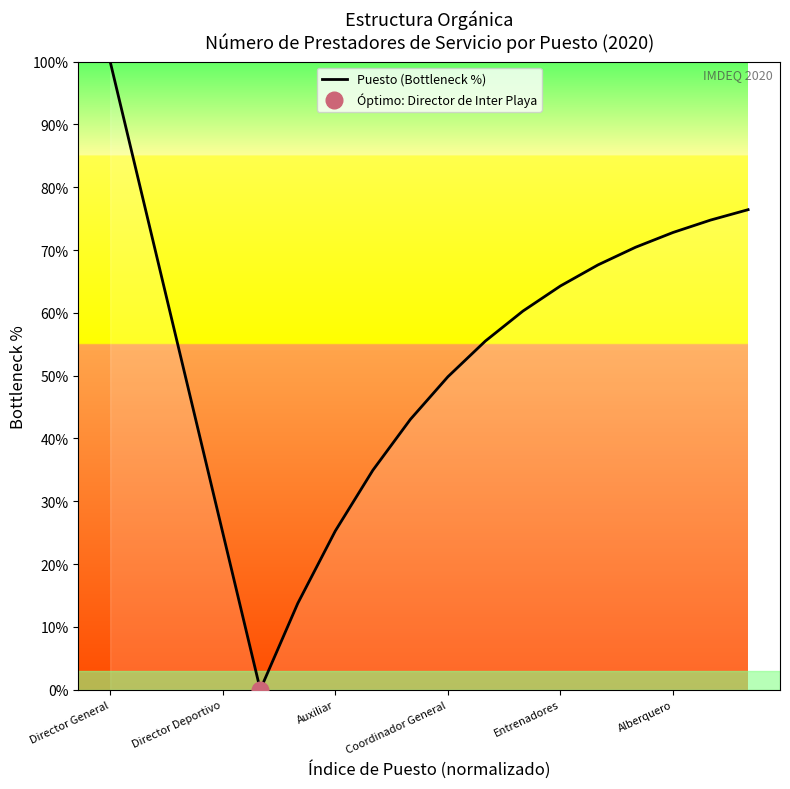

Is it true that Puesto (Bottleneck %) equals 82.4 at Coordinador General?

False